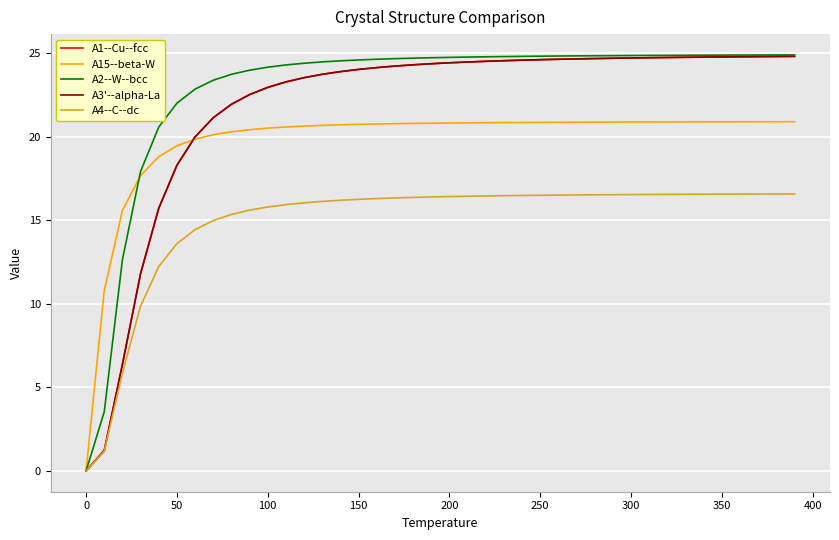

Which series has the largest range (max minus min)?

A2--W--bcc